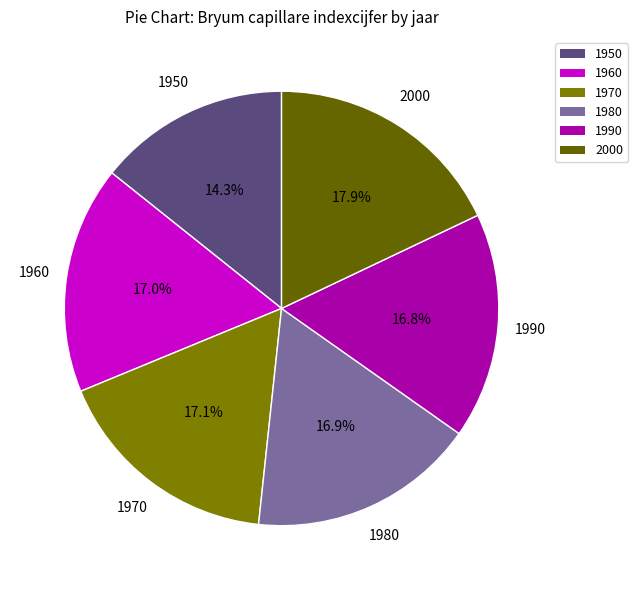

What percentage is the 1960 slice, to the nearest percent?

17%